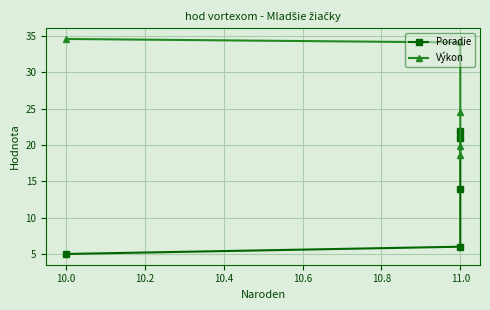

Which series ends up on top after the final intersection of Výkon and Poradie?

Poradie